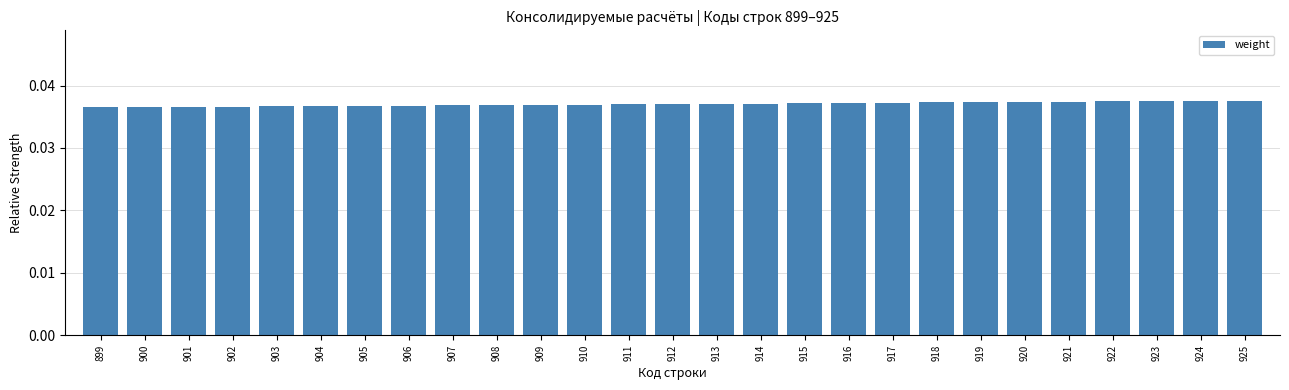

How many values are between 0 and 1?

27